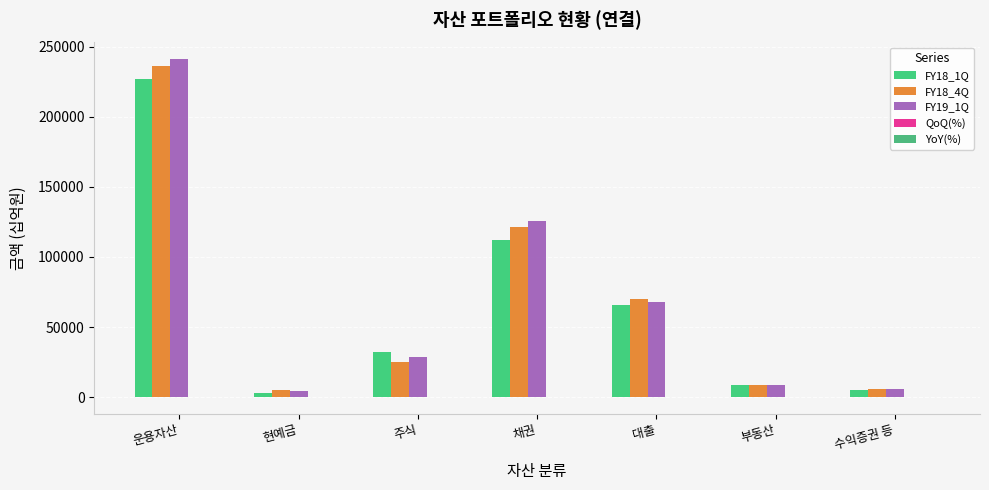

Reading left to right, what are all the values shown in this chart?

FY18_1Q: 운용자산=226887.6	현예금=2977.0	주식=32046.9	채권=111993.6	대출=65813.8	부동산=8870.4	수익증권 등=5185.9
FY18_4Q: 운용자산=236195.3	현예금=4745.3	주식=24998.3	채권=121711.9	대출=70189.9	부동산=8584.0	수익증권 등=5965.9
FY19_1Q: 운용자산=240955.8	현예금=4493.8	주식=28361.7	채권=125856.1	대출=67632.3	부동산=8534.0	수익증권 등=6077.8
QoQ(%): 운용자산=2.0	현예금=-5.3	주식=13.5	채권=3.4	대출=-3.6	부동산=-0.6	수익증권 등=1.9
YoY(%): 운용자산=6.2	현예금=51.0	주식=-11.5	채권=12.4	대출=2.8	부동산=-3.8	수익증권 등=17.2